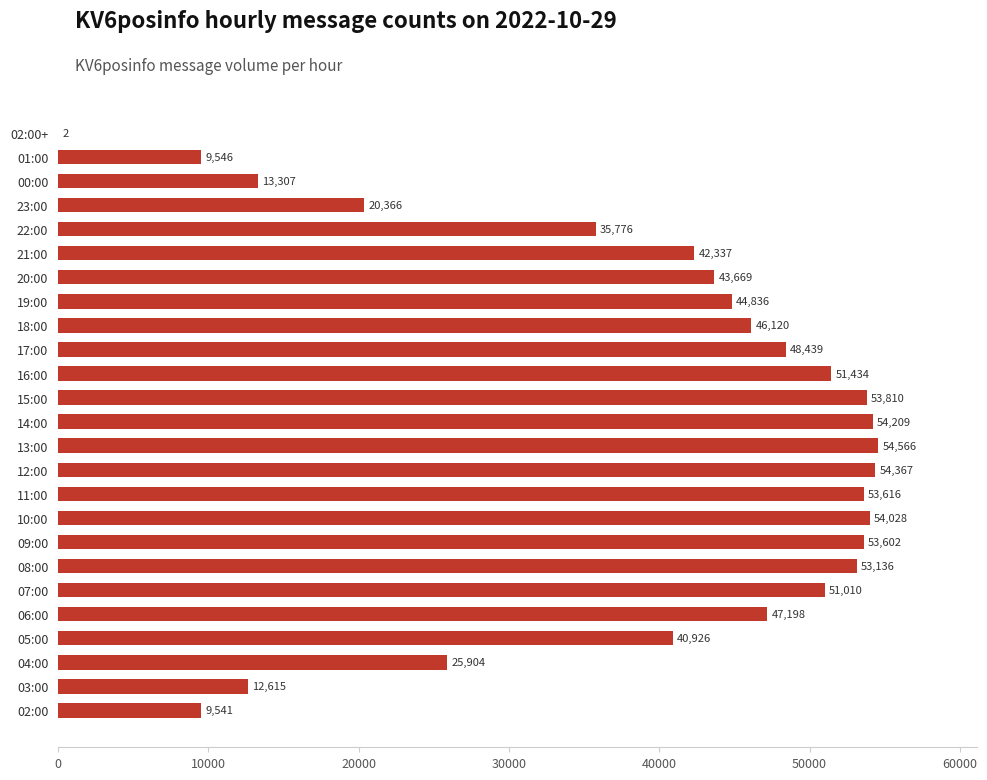

Are the bars horizontal?

Yes